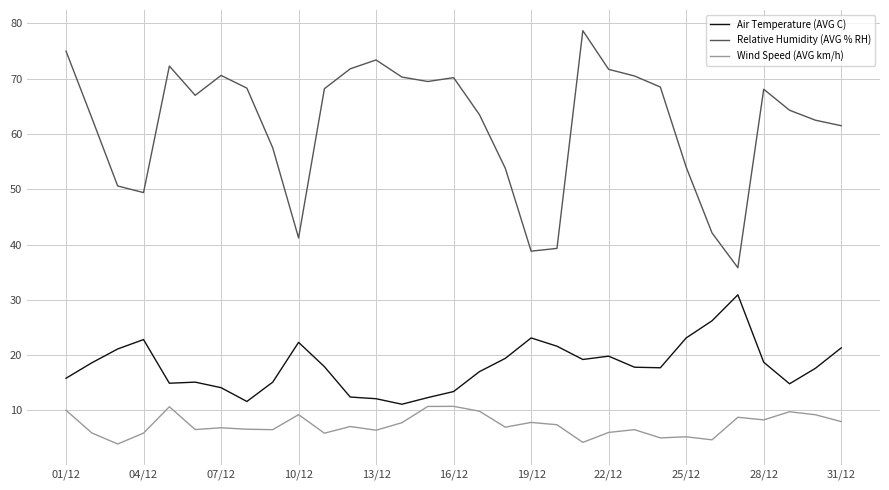

What is the lowest value of the Wind Speed (AVG km/h) series?

3.9